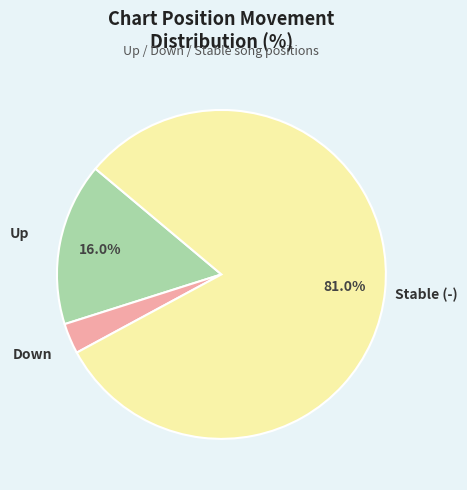

Is there a majority slice in this chart?

Yes